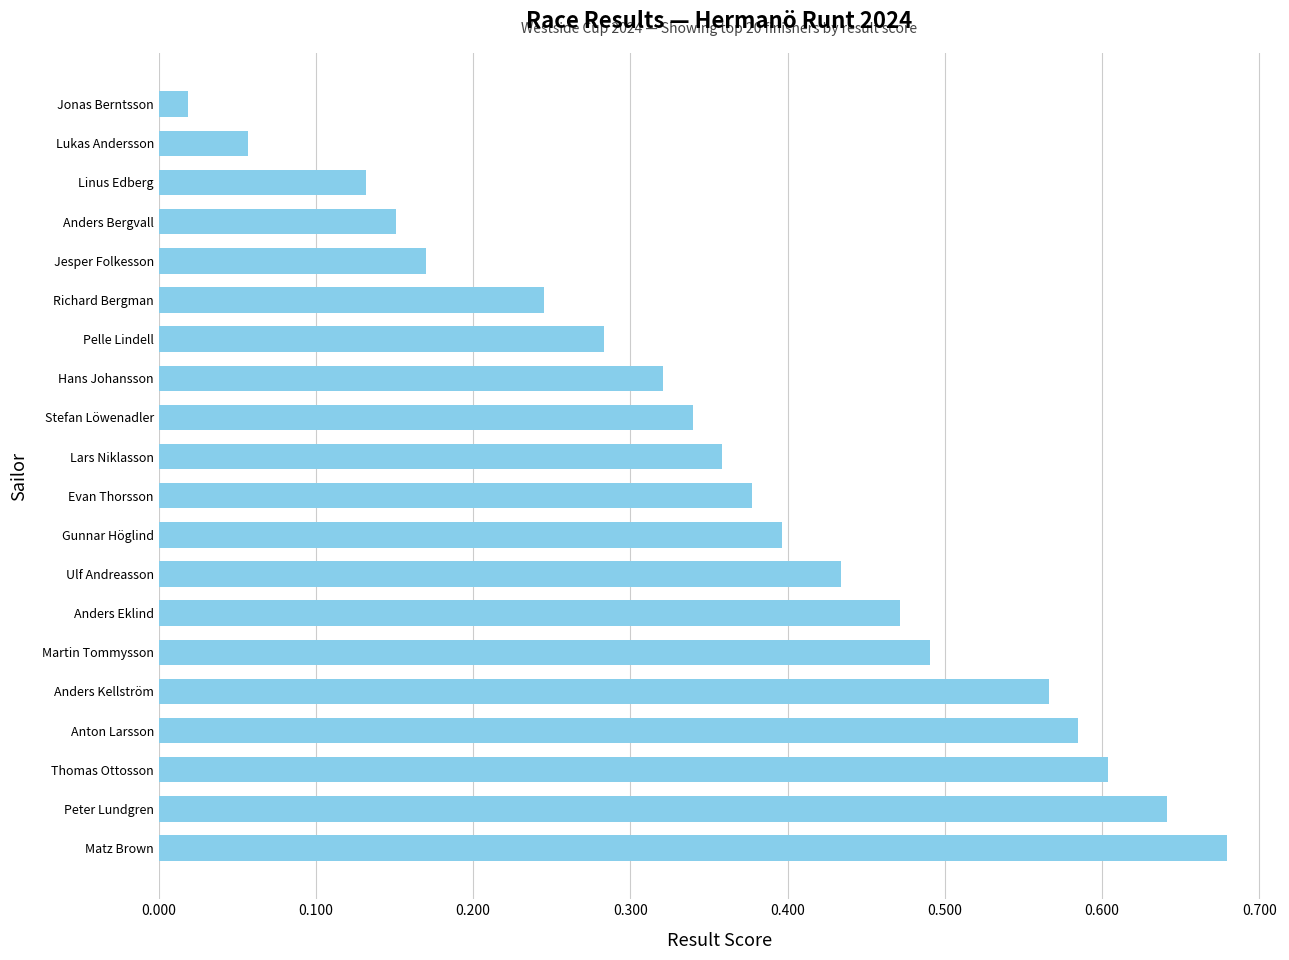

Is it true that the value at Gunnar Höglind is 0.4?

True